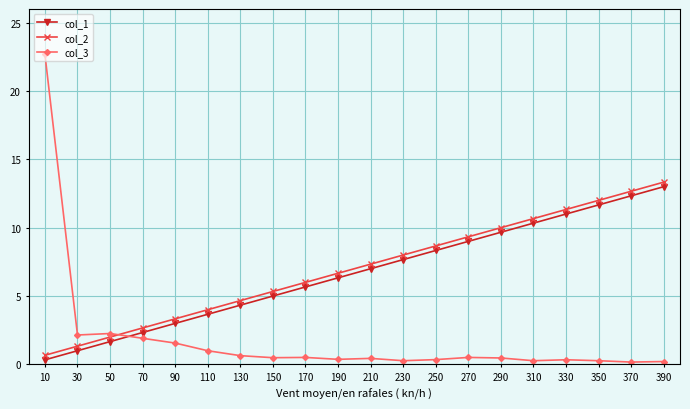

Is this an area chart (filled region under the line)?

No